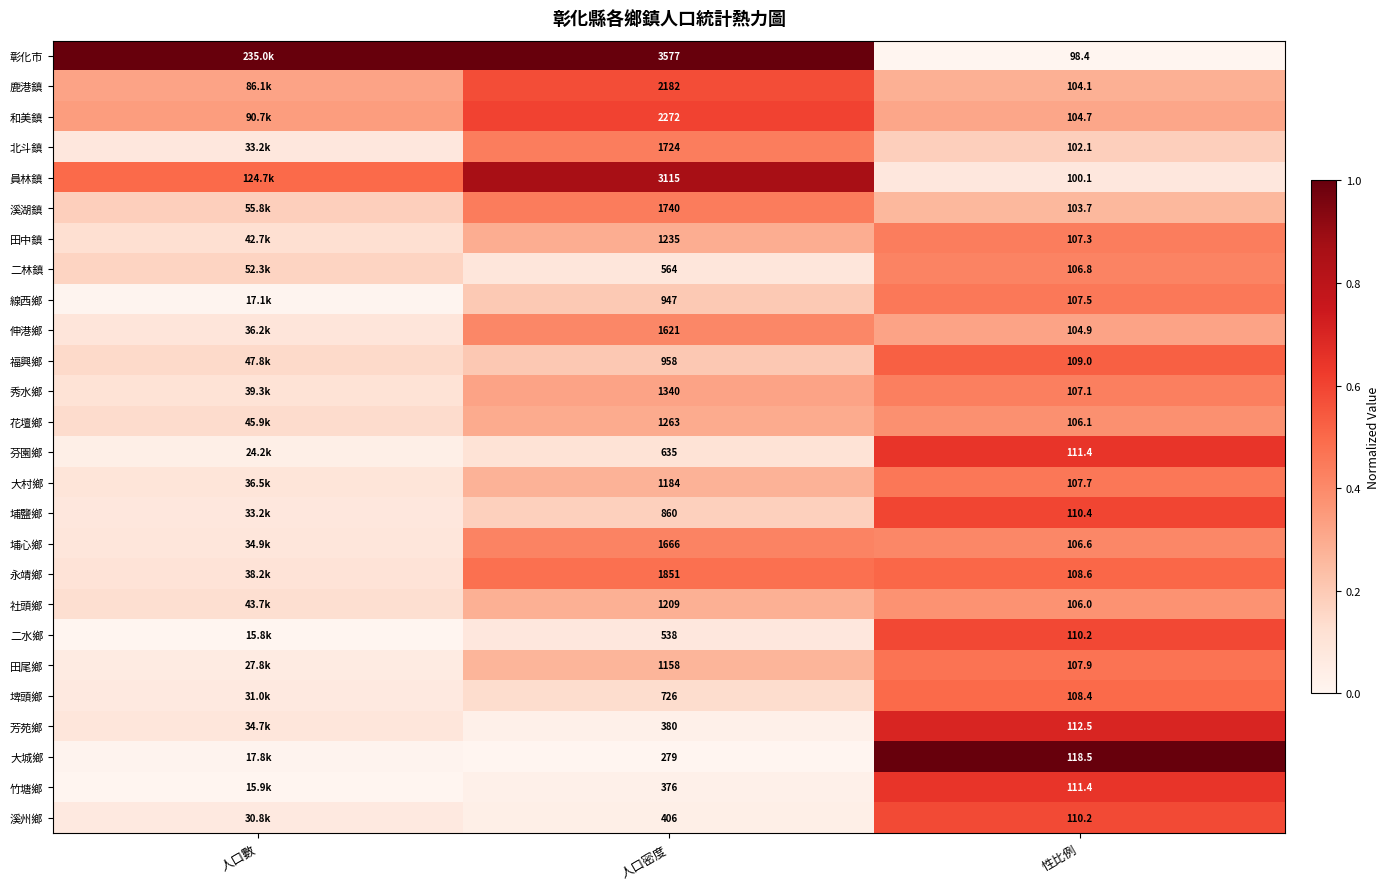

Is the value of 員林鎮 at 性比例 greater than the value of 溪州鄉 at 人口密度?

No